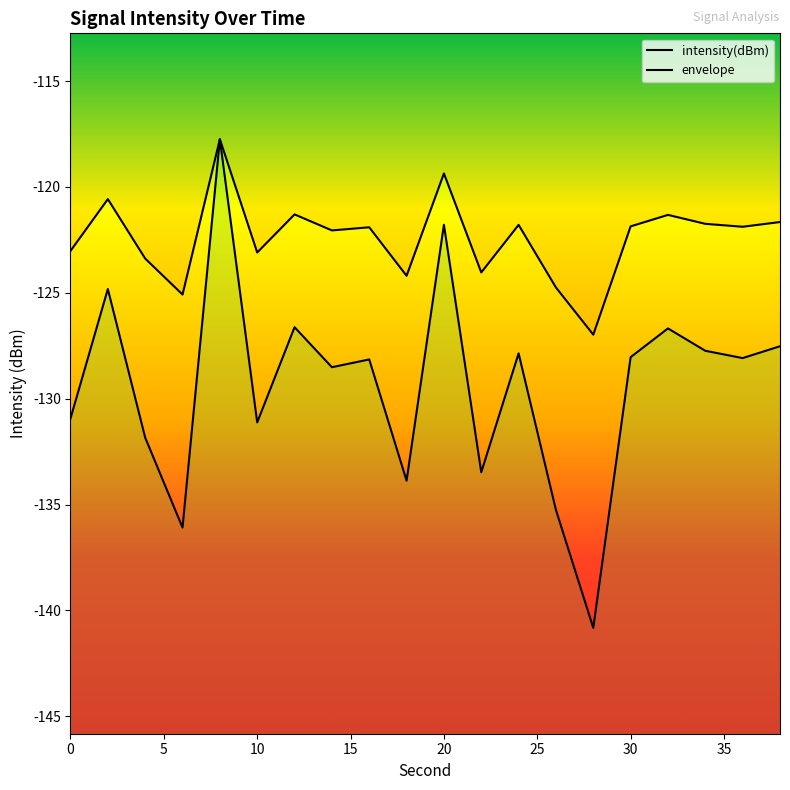

What is the difference between the maximum and minimum values?

23.1